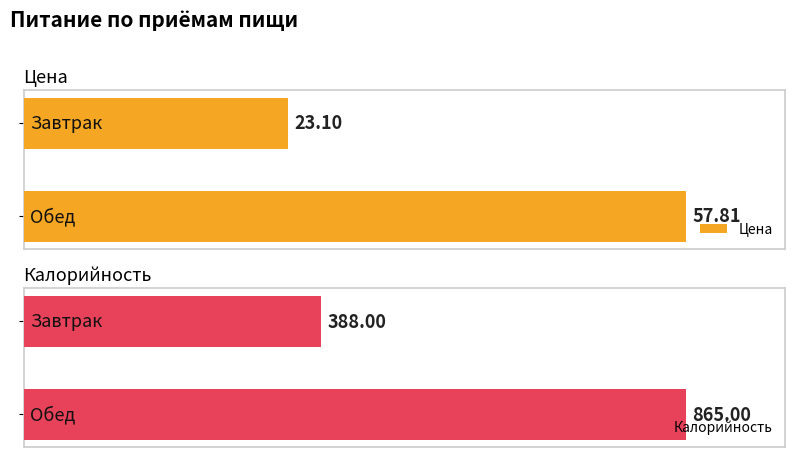

What is the average value of the Калорийность series?

626.5